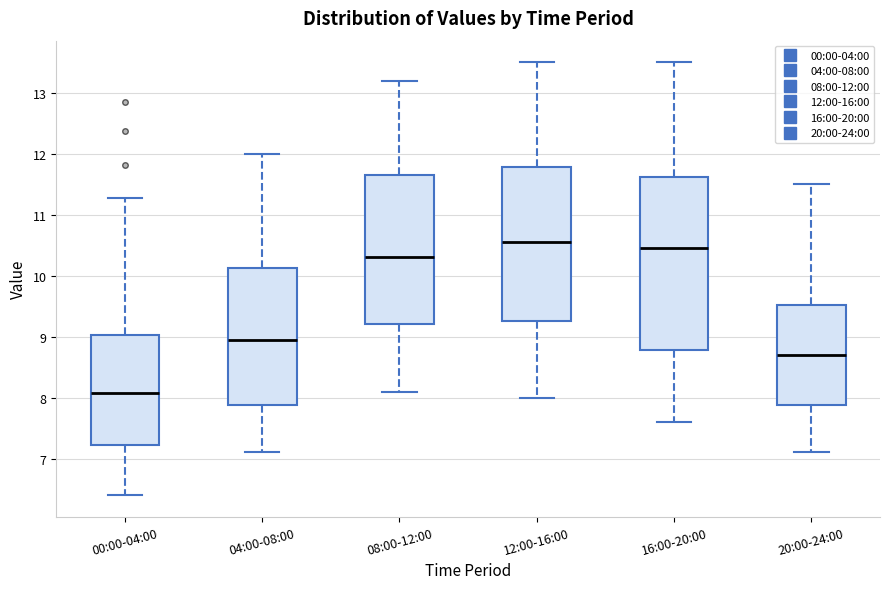

Which box is the tallest, from its lower edge to its upper edge?

16:00-20:00